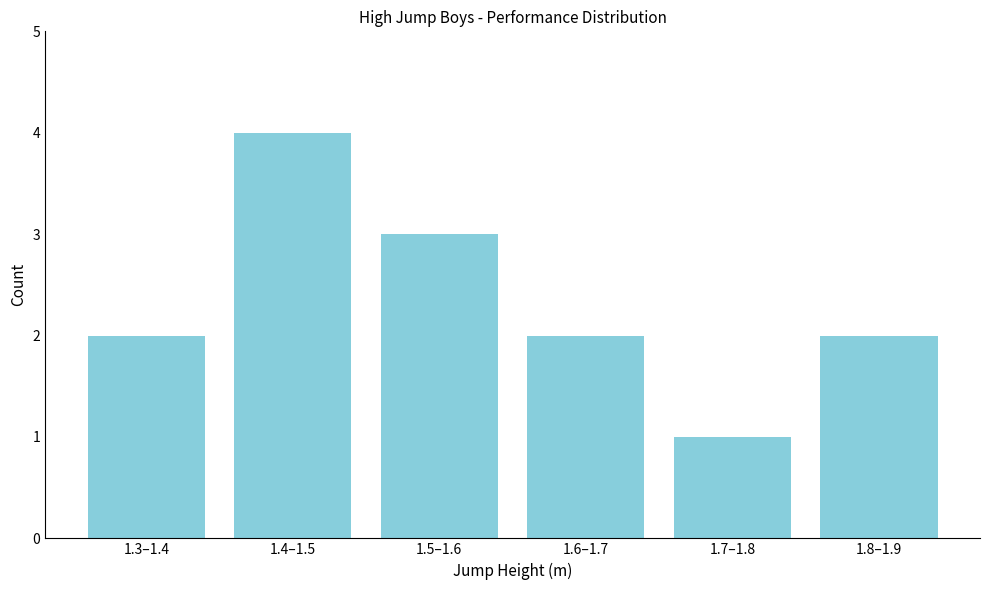

Reading left to right, what are all the values shown in this chart?

1.3–1.4=2	1.4–1.5=4	1.5–1.6=3	1.6–1.7=2	1.7–1.8=1	1.8–1.9=2